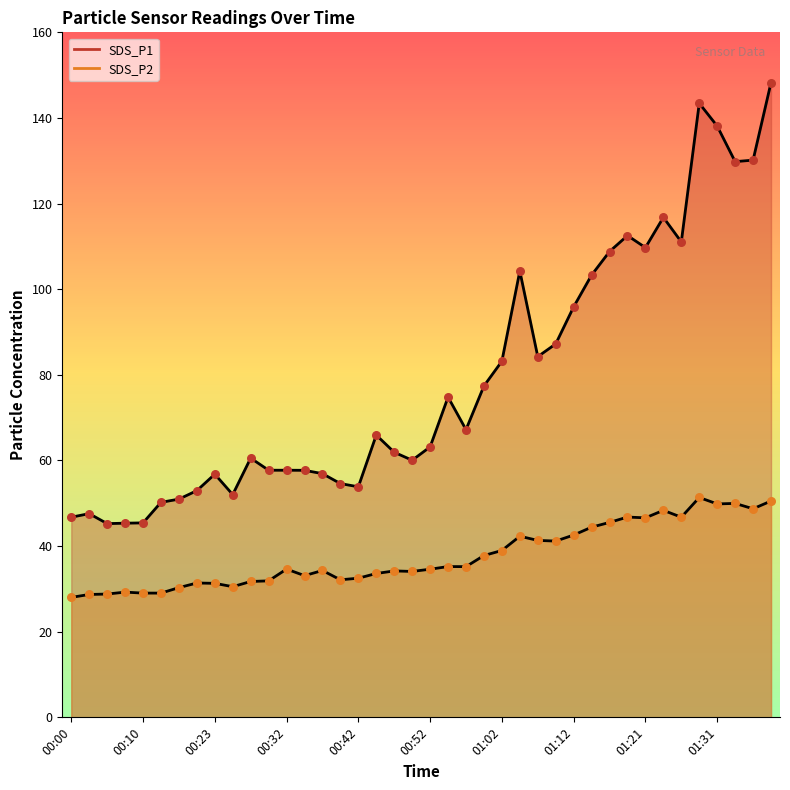

What are all the series names shown in the legend?

SDS_P1, SDS_P2